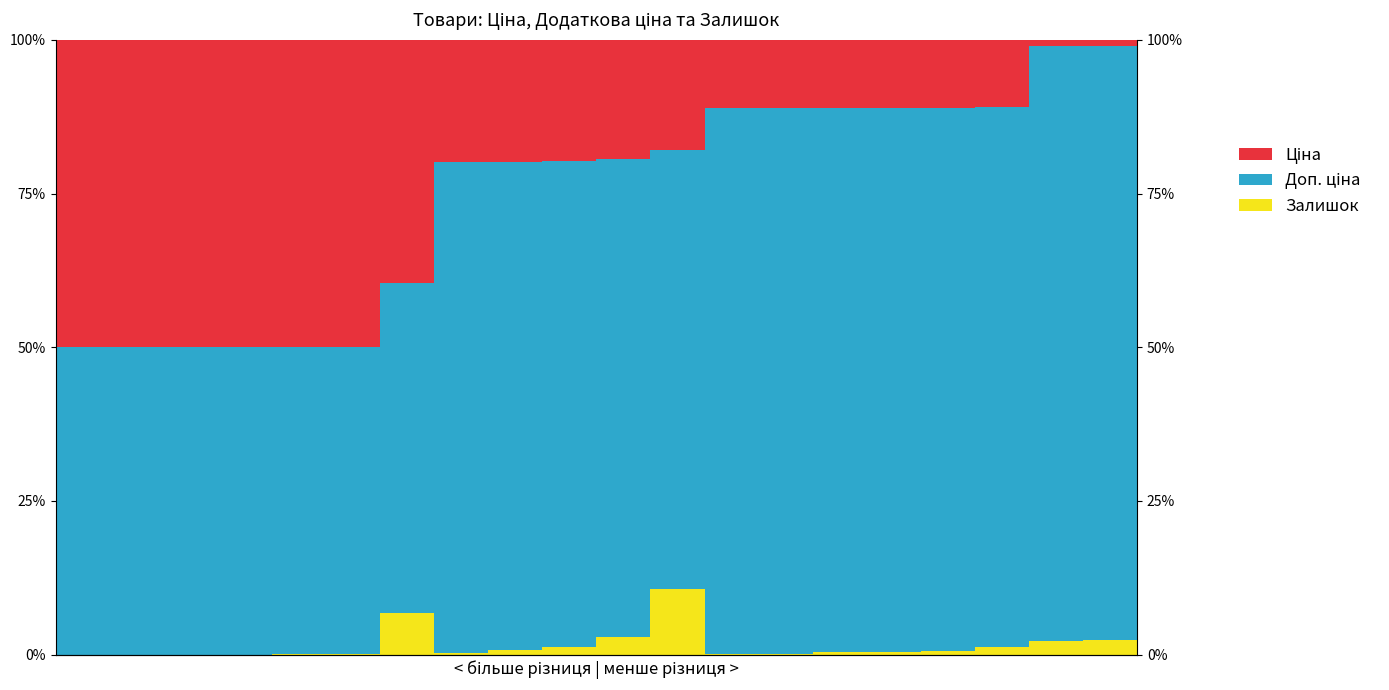

How many bars are there in each group?

3